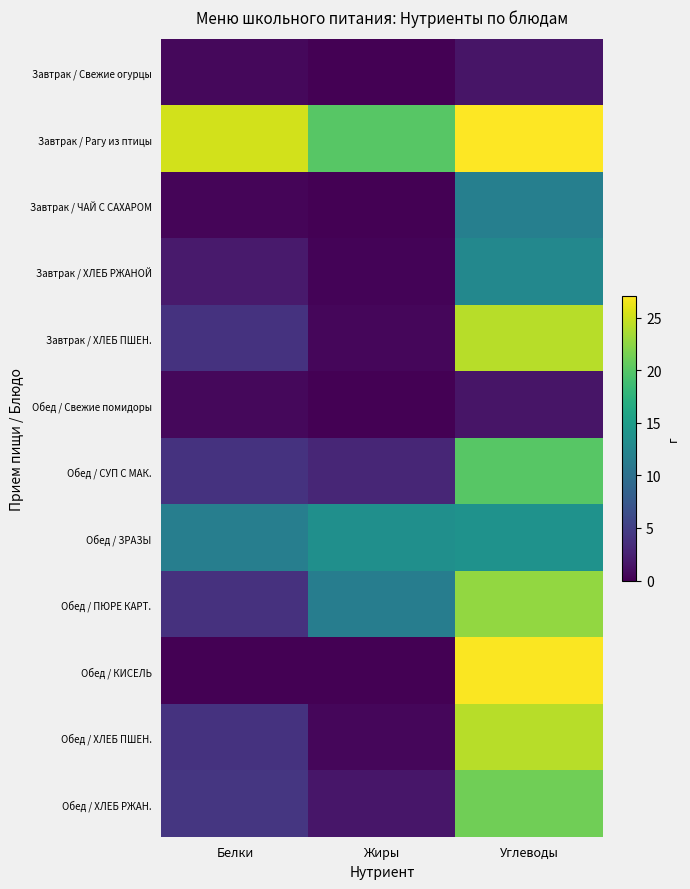

Reading left to right, extract all data points from this chart.

Завтрак / Свежие огурцы: Белки=0.6	Жиры=0.1	Углеводы=1.5
Завтрак / Рагу из птицы: Белки=25.3	Жиры=20.1	Углеводы=27.1
Завтрак / ЧАЙ С САХАРОМ: Белки=0.4	Жиры=0.0	Углеводы=11.7
Завтрак / ХЛЕБ РЖАНОЙ: Белки=2.0	Жиры=0.3	Углеводы=12.7
Завтрак / ХЛЕБ ПШЕН.: Белки=4.0	Жиры=0.5	Углеводы=24.2
Обед / Свежие помидоры: Белки=0.6	Жиры=0.1	Углеводы=1.5
Обед / СУП С МАК.: Белки=4.0	Жиры=2.9	Углеводы=20.1
Обед / ЗРАЗЫ: Белки=11.6	Жиры=13.5	Углеводы=13.8
Обед / ПЮРЕ КАРТ.: Белки=3.9	Жиры=11.5	Углеводы=22.7
Обед / КИСЕЛЬ: Белки=0.1	Жиры=0.0	Углеводы=26.9
Обед / ХЛЕБ ПШЕН.: Белки=4.0	Жиры=0.5	Углеводы=24.2
Обед / ХЛЕБ РЖАН.: Белки=4.3	Жиры=1.6	Углеводы=21.2